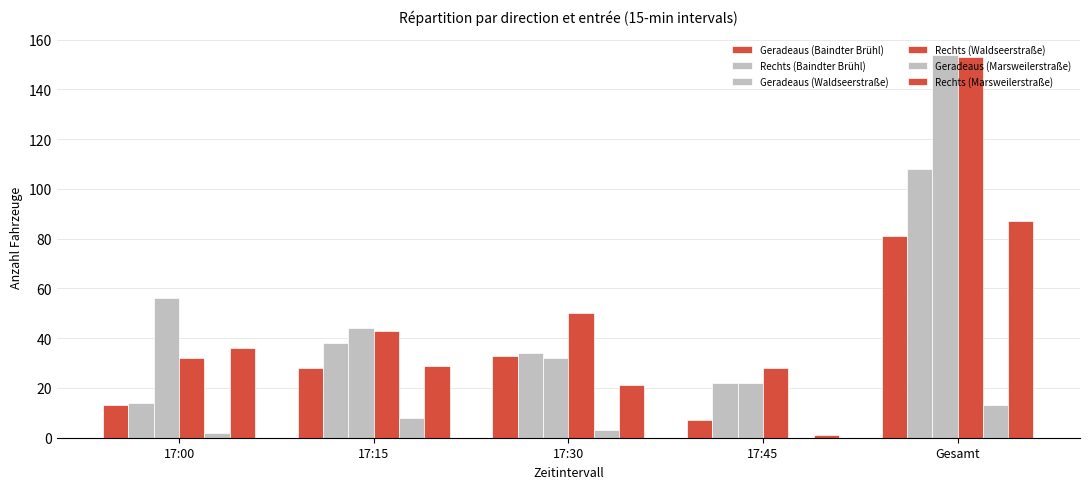

Does the chart contain stacked bars?

No